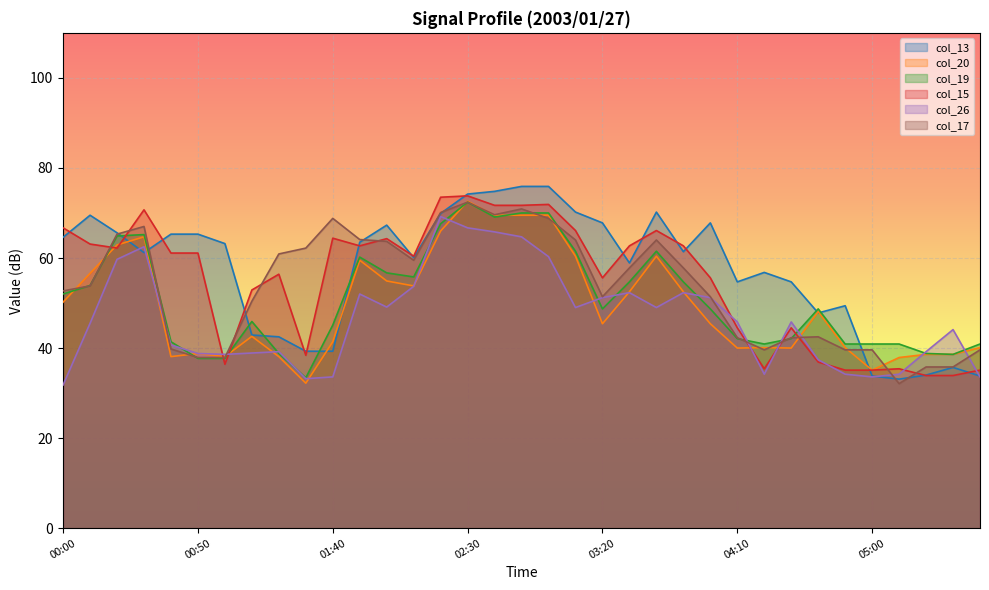

Which category has the highest value across all series?

02:50